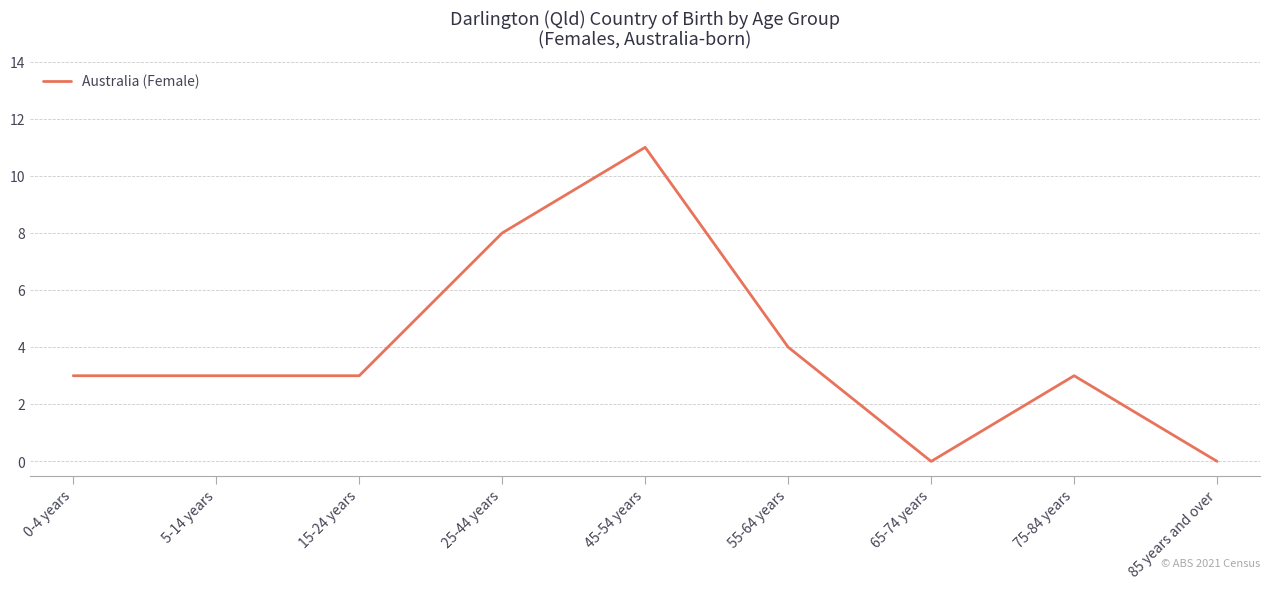

How many series are shown in this chart?

1